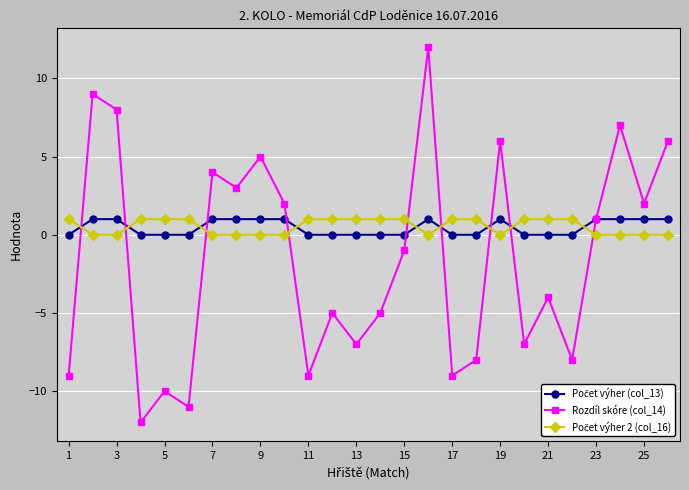

How many interior local peaks does the Rozdíl skóre (col_14) series have?

9